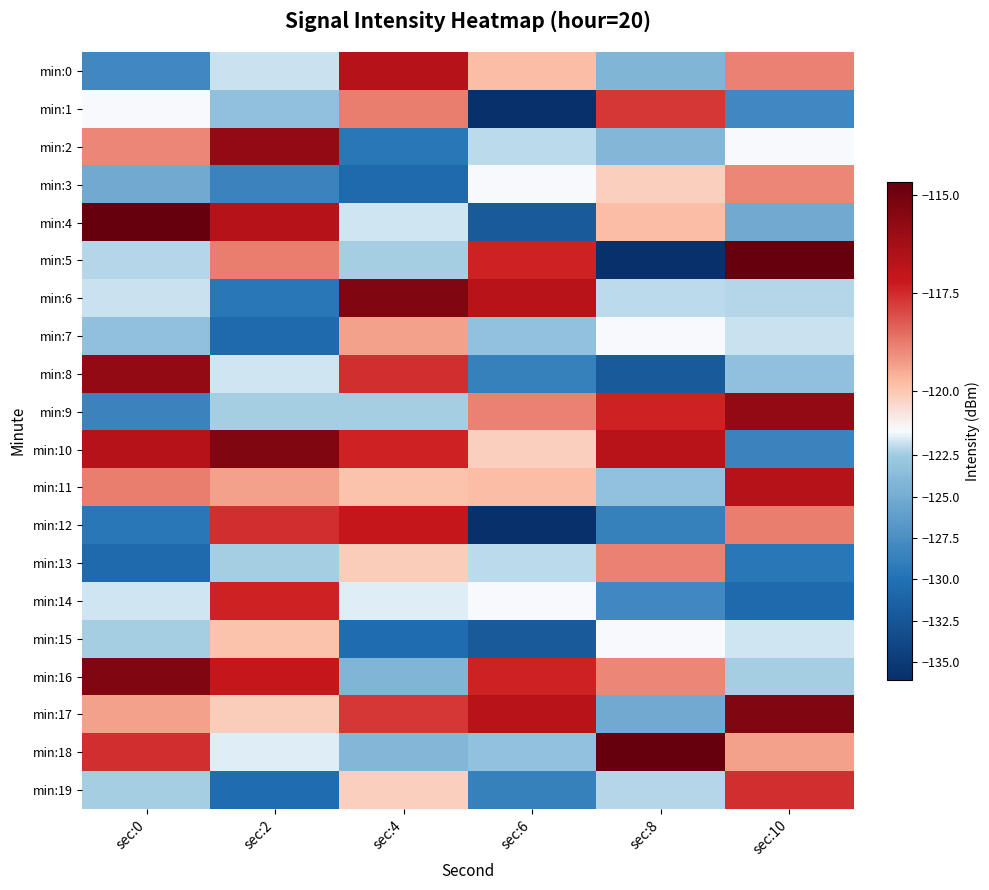

What is the spread (max minus min) of values at sec:6?

19.4